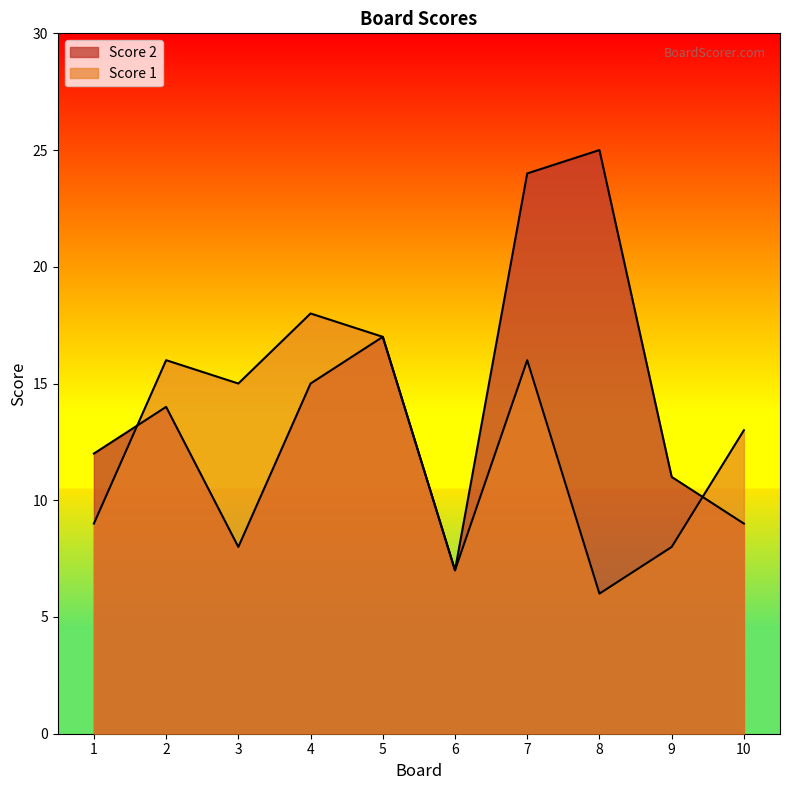

List the series in order of their overall mean, lowest first.

Score 1, Score 2